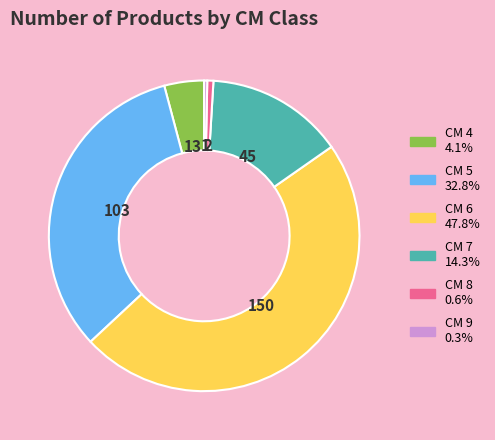

Is there any slice that represents more than half of the pie?

No